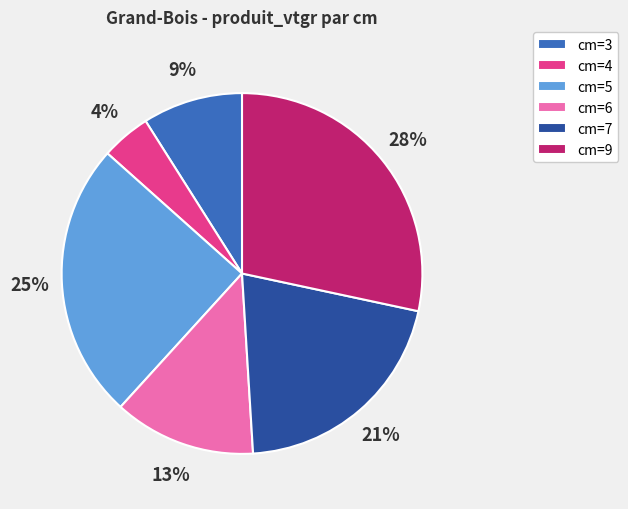

Which has a higher value, cm=6 or cm=7?

cm=7